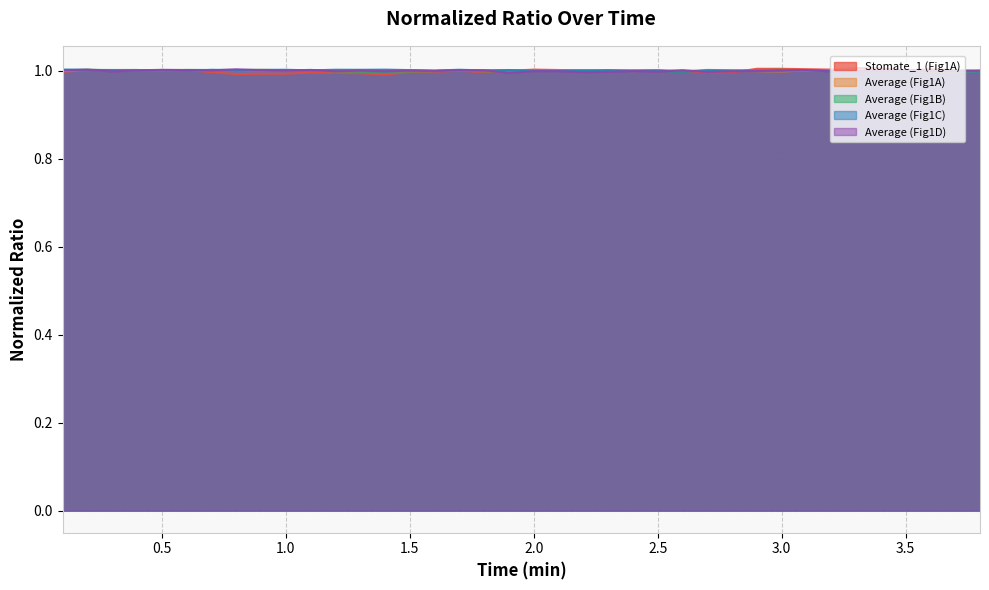

What is the sum of all Average (Fig1D) values?

38.0